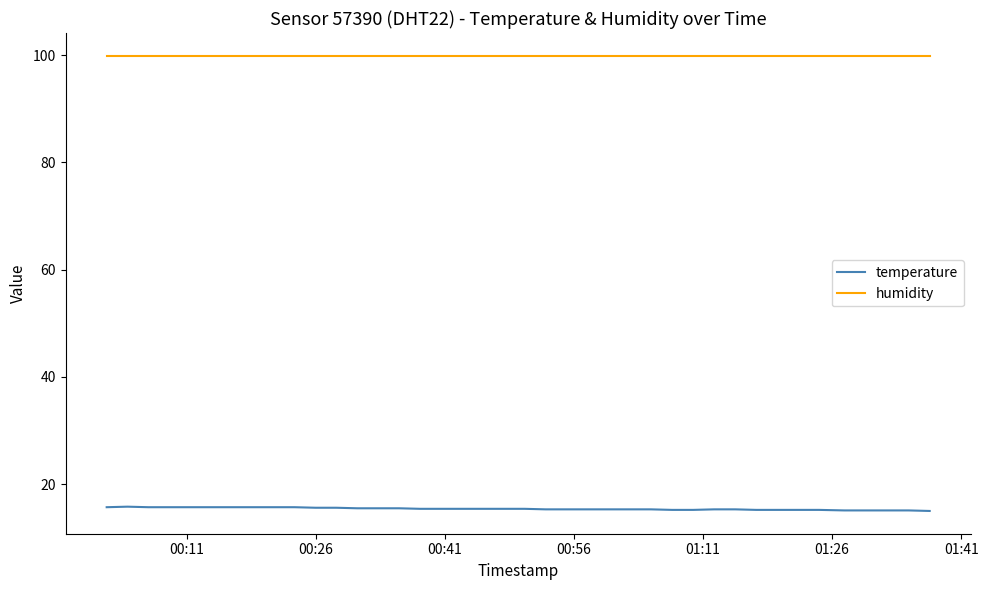

What are all the series names shown in the legend?

temperature, humidity